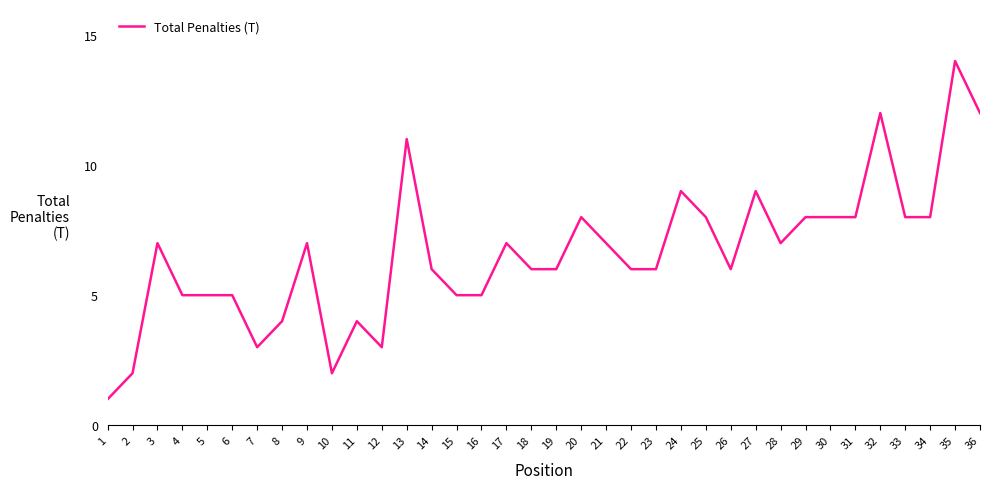

Is it true that the value at 5 is 8?

False